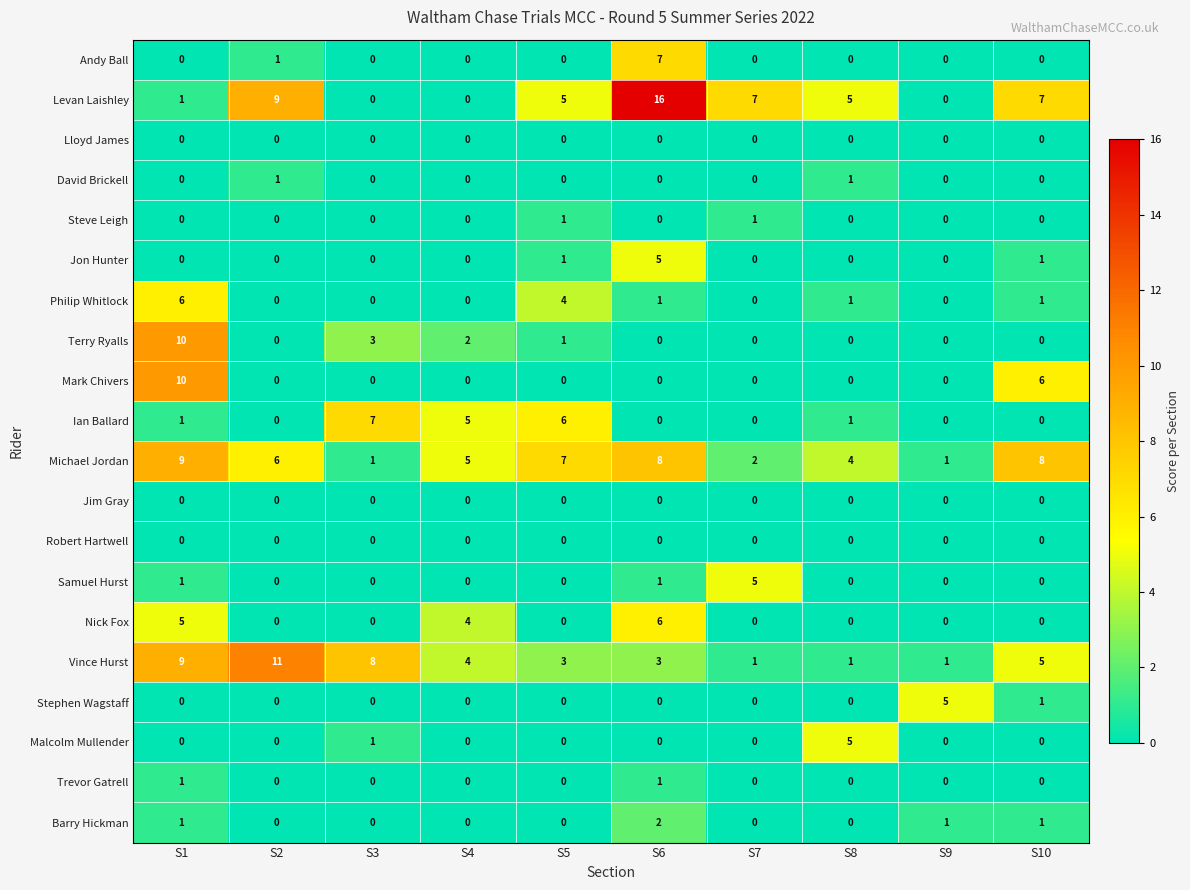

Where is Terry Ryalls nearest to the value 5?

S3